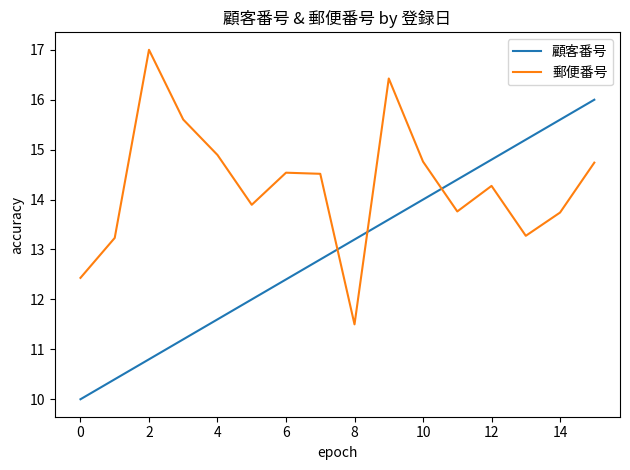

Which series has the largest total across all categories?

郵便番号